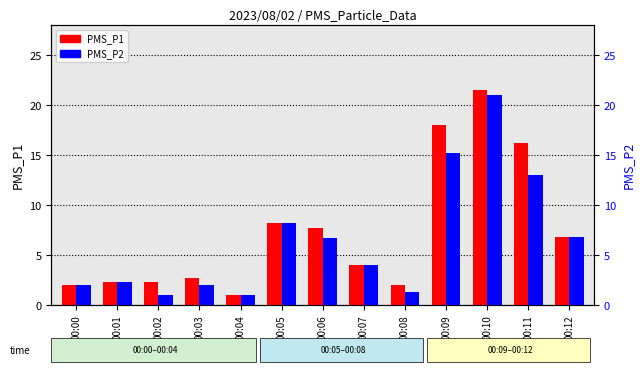

At which label does PMS_P2 first exceed 4?

00:05